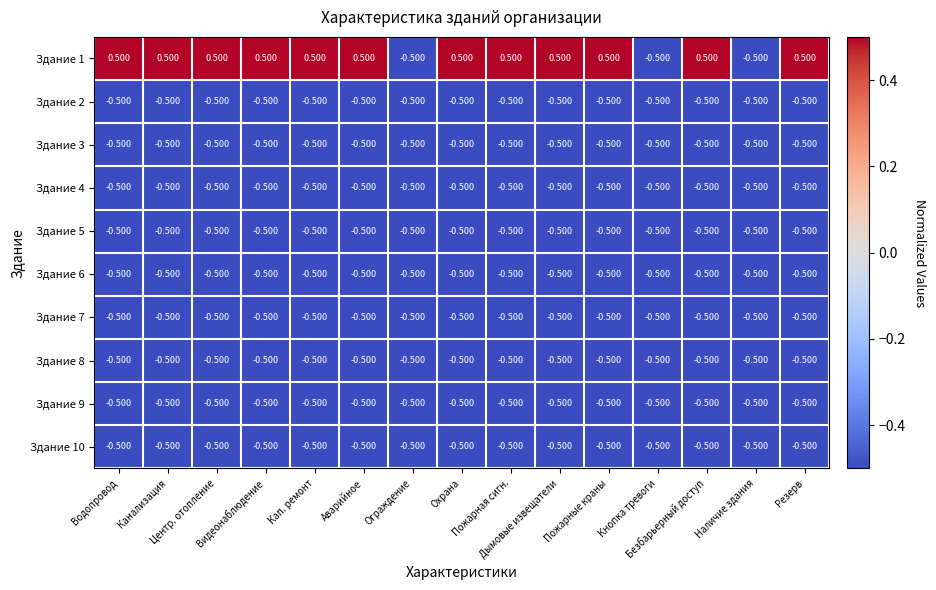

How many data points does each series have?

15